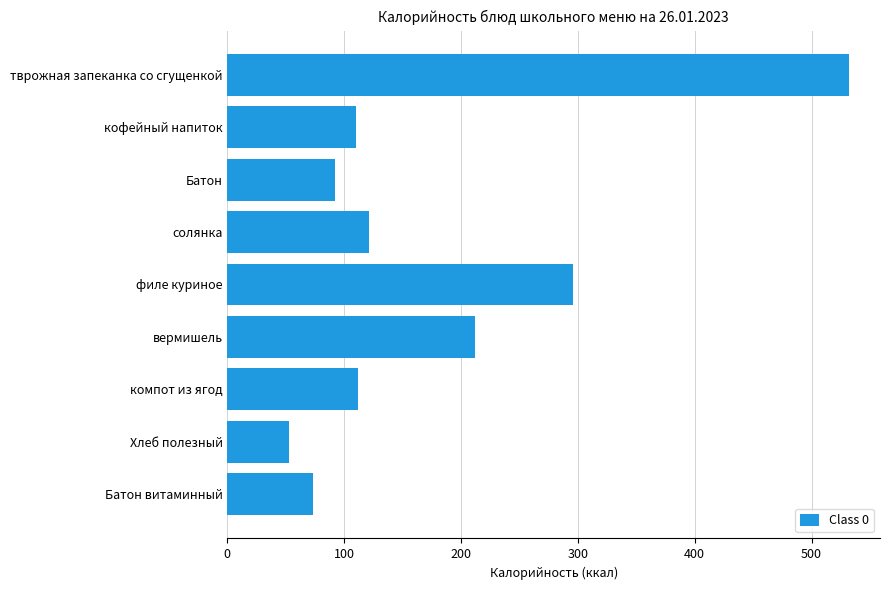

What is the greatest value displayed?

532